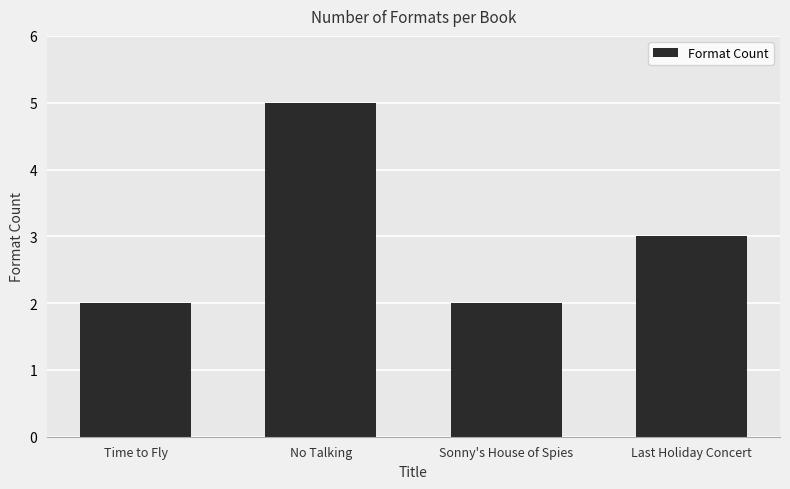

What is the sum of the values at Sonny's House of Spies and Last Holiday Concert?

5